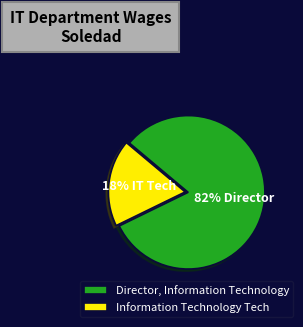

To the nearest percent, what percentage of the pie is Information Technology Tech?

18%